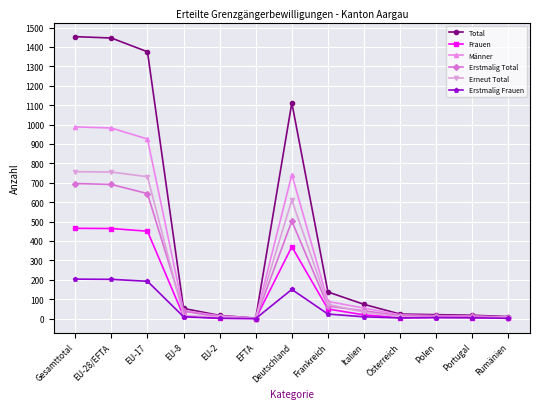

Is it true that Erstmalig Total equals 159 at Gesamttotal?

False